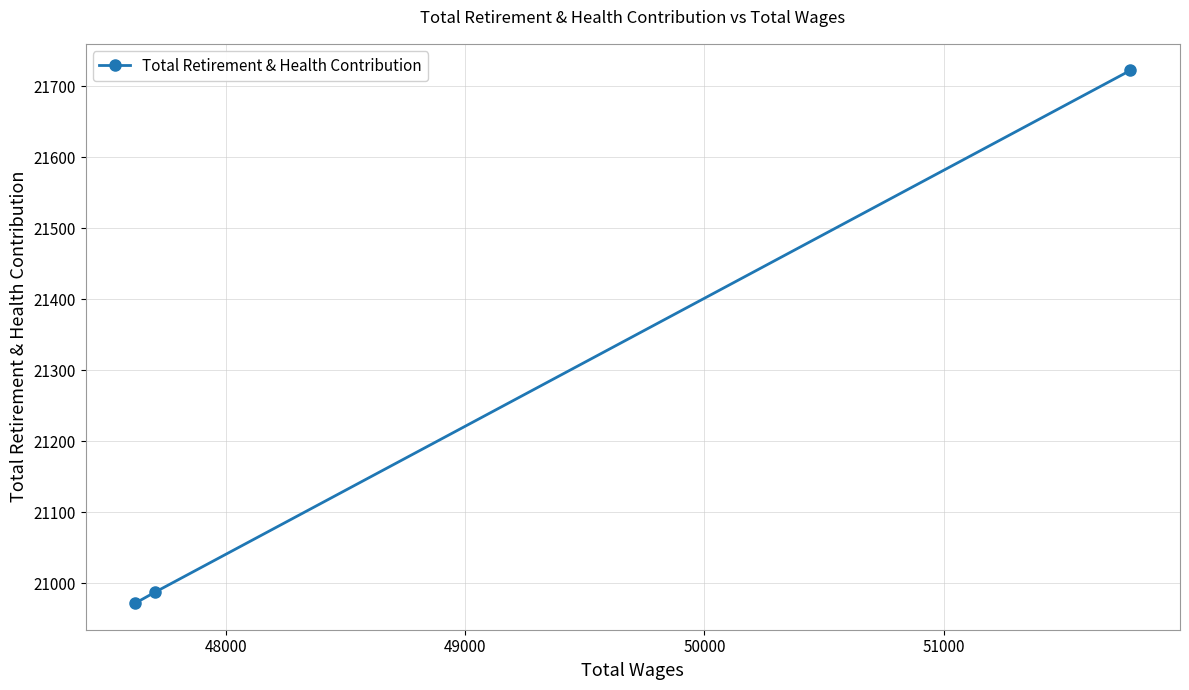

Reading left to right, list all the values displayed in this chart.

20972	20987	21722